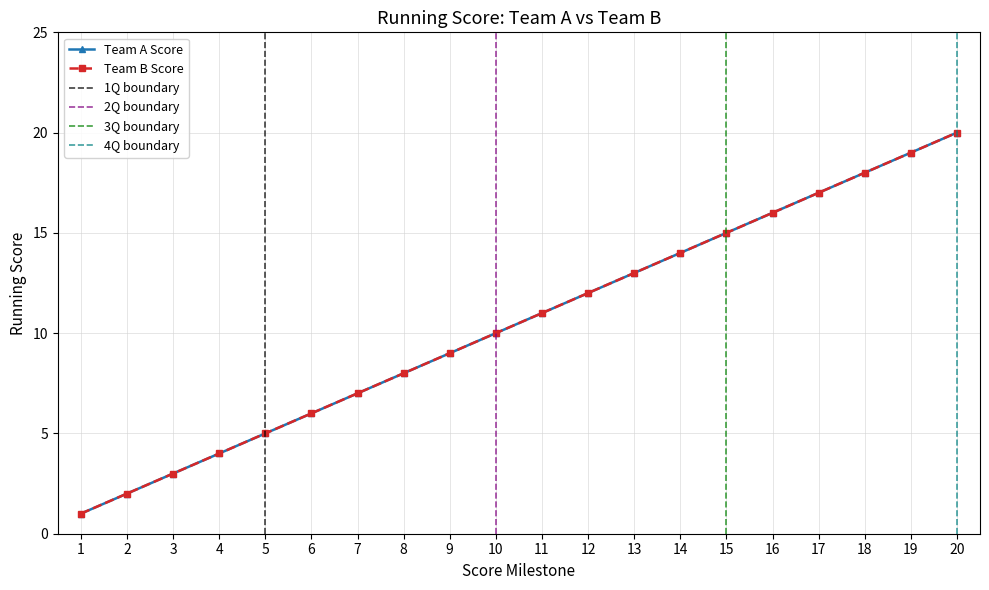

True or false: Team A Score has a value of 7 at 7.

True